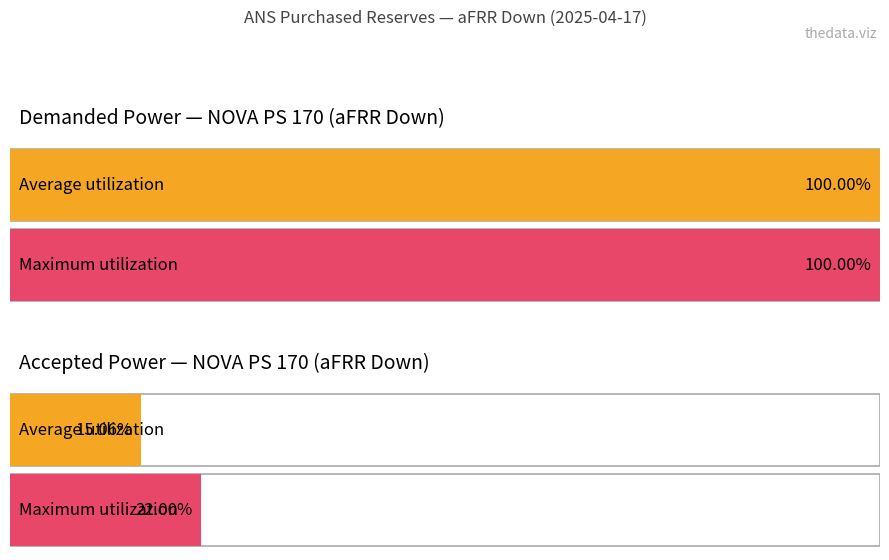

List the series in order of their overall mean, lowest first.

ACCEPTED_POWER, DEMANDED POWER